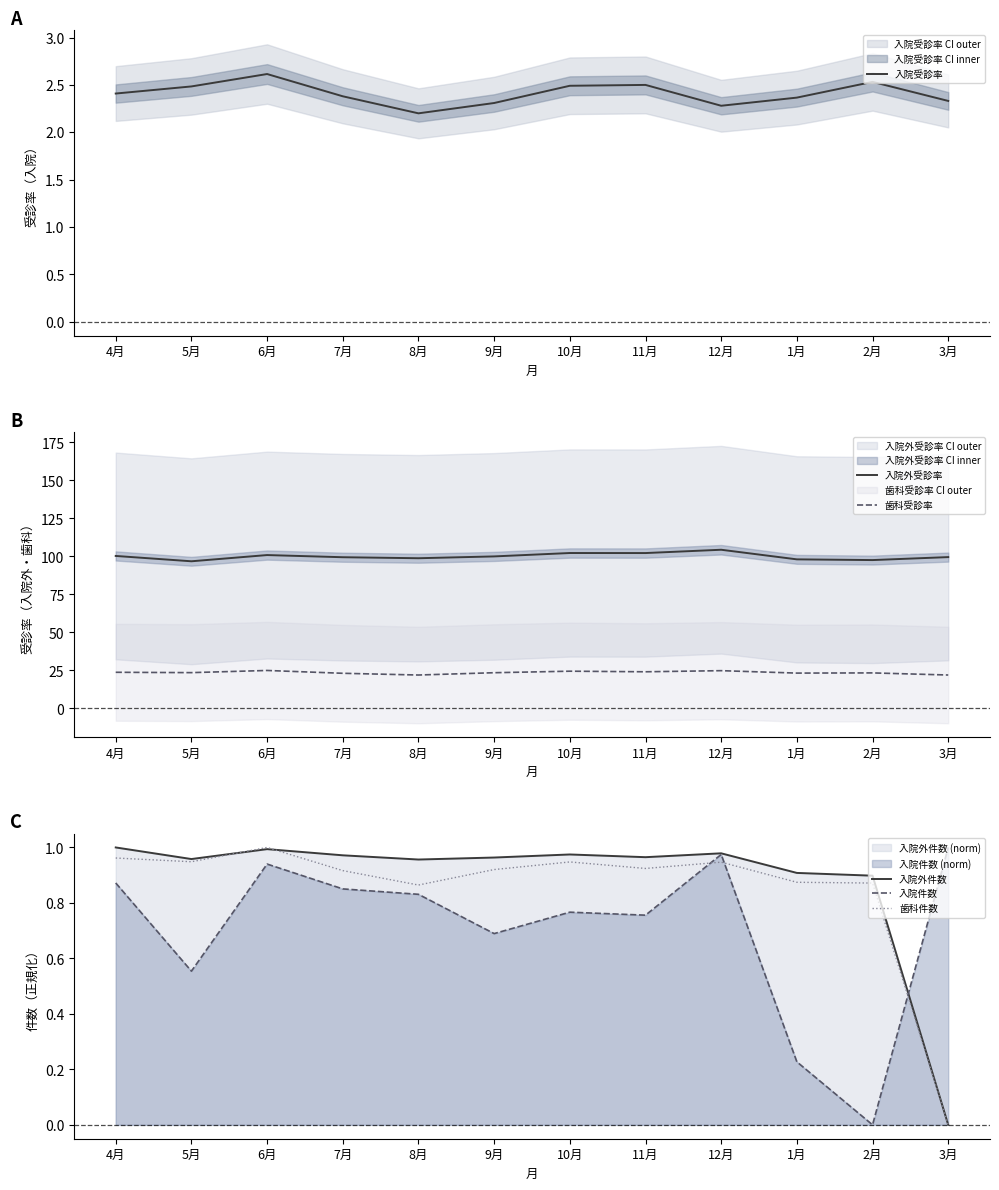

Where is 歯科受診率 nearest to the value 23?

7月